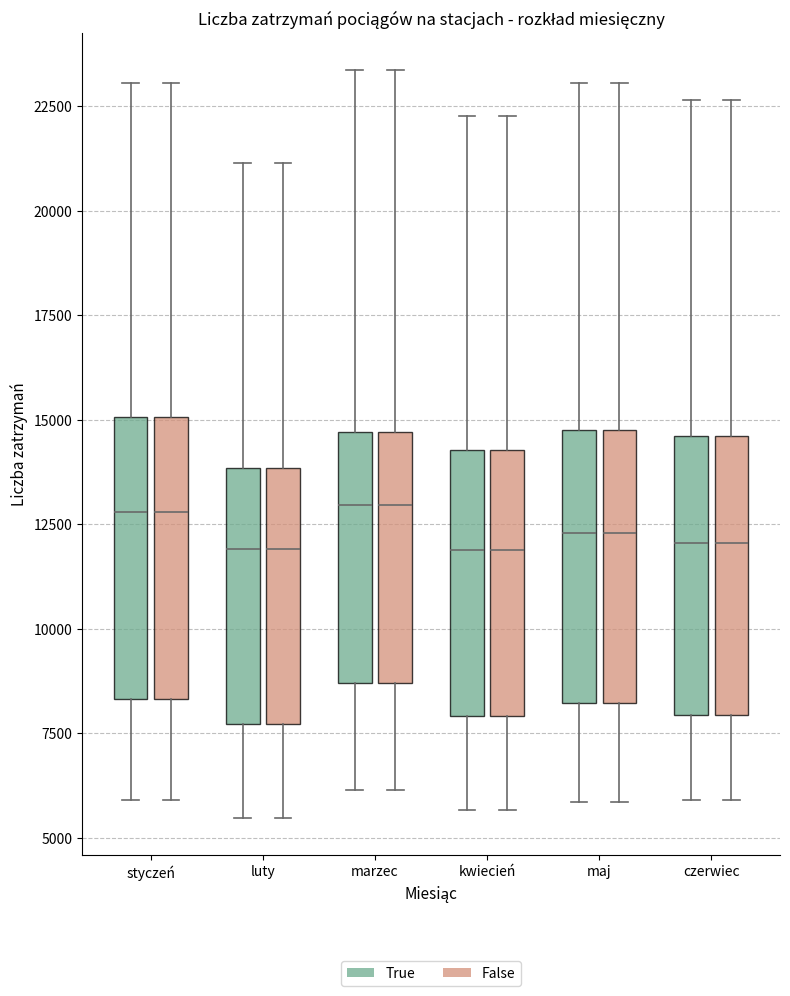

Reading left to right, read every box against the y-axis: the position of its median line, the range the box covers, and the ends of its whiskers. The values are not printed on the chart, so give them approximately, as read against the axis.

styczeń (True): median 13000, box 8500 to 15000, whiskers 6000 to 23000
styczeń (False): median 13000, box 8500 to 15000, whiskers 6000 to 23000
luty (True): median 12000, box 7500 to 14000, whiskers 5500 to 21000
luty (False): median 12000, box 7500 to 14000, whiskers 5500 to 21000
marzec (True): median 13000, box 8500 to 14500, whiskers 6000 to 23500
marzec (False): median 13000, box 8500 to 14500, whiskers 6000 to 23500
kwiecień (True): median 12000, box 8000 to 14500, whiskers 5500 to 22500
kwiecień (False): median 12000, box 8000 to 14500, whiskers 5500 to 22500
maj (True): median 12500, box 8000 to 15000, whiskers 6000 to 23000
maj (False): median 12500, box 8000 to 15000, whiskers 6000 to 23000
czerwiec (True): median 12000, box 8000 to 14500, whiskers 6000 to 22500
czerwiec (False): median 12000, box 8000 to 14500, whiskers 6000 to 22500